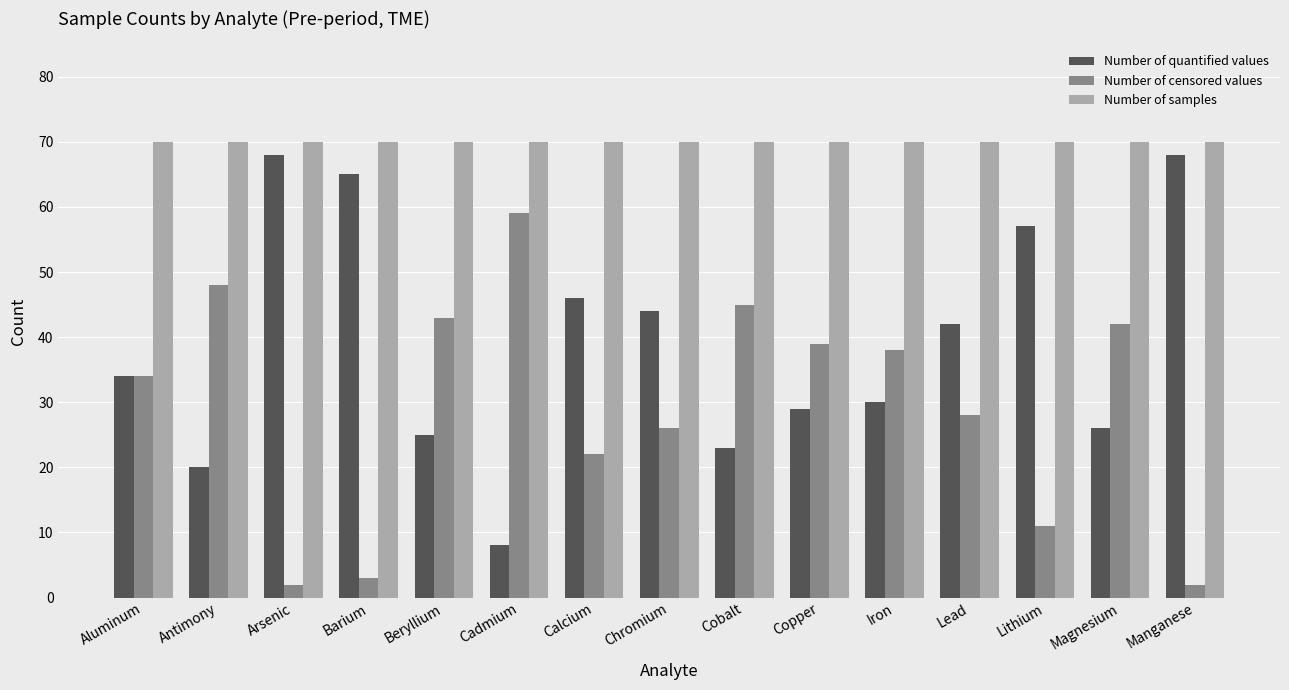

What position from the right is Arsenic?

13